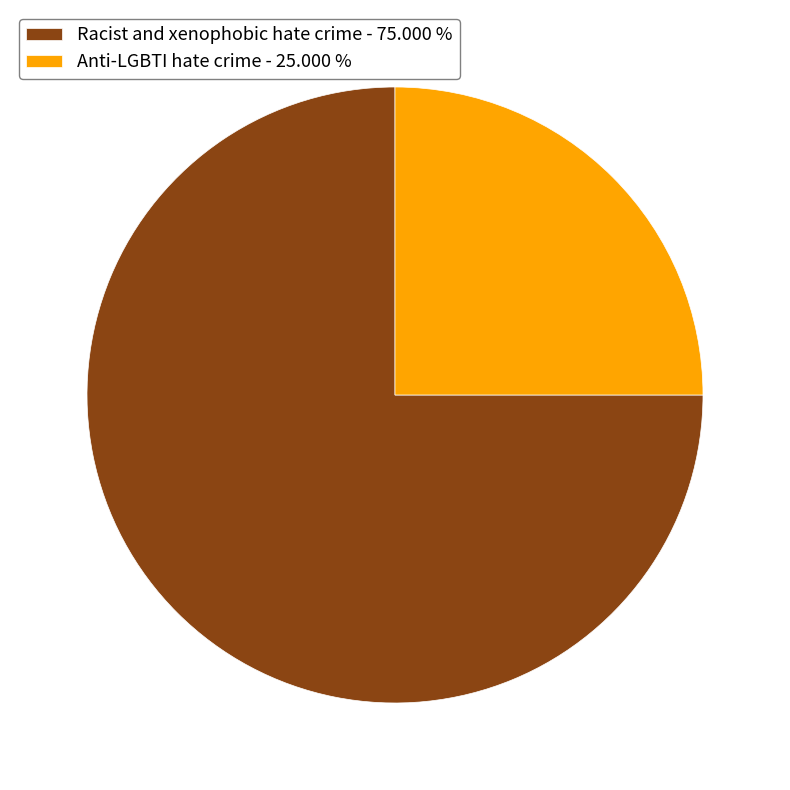

Combined, do Racist and xenophobic hate crime - 75.000 % and Anti-LGBTI hate crime - 25.000 % account for over 50%?

Yes